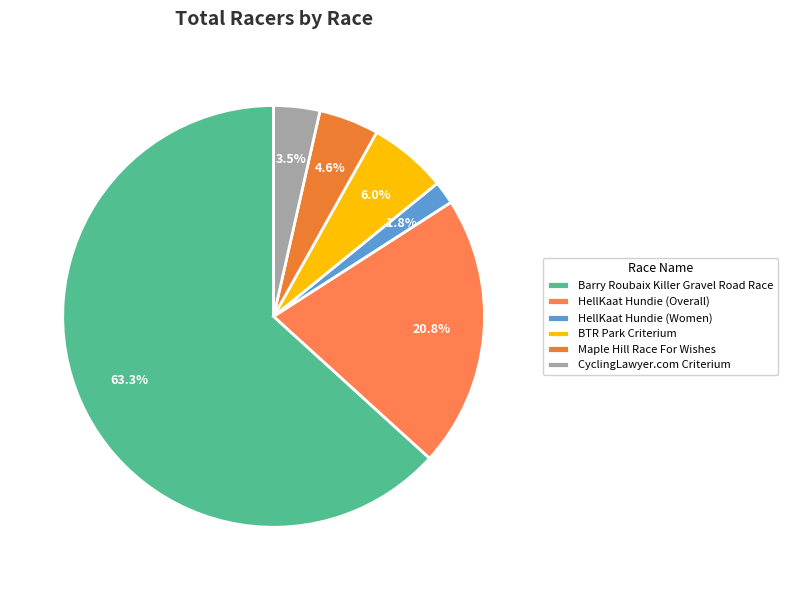

Is it true that HellKaat Hundie (Women) is 2% of the pie?

True